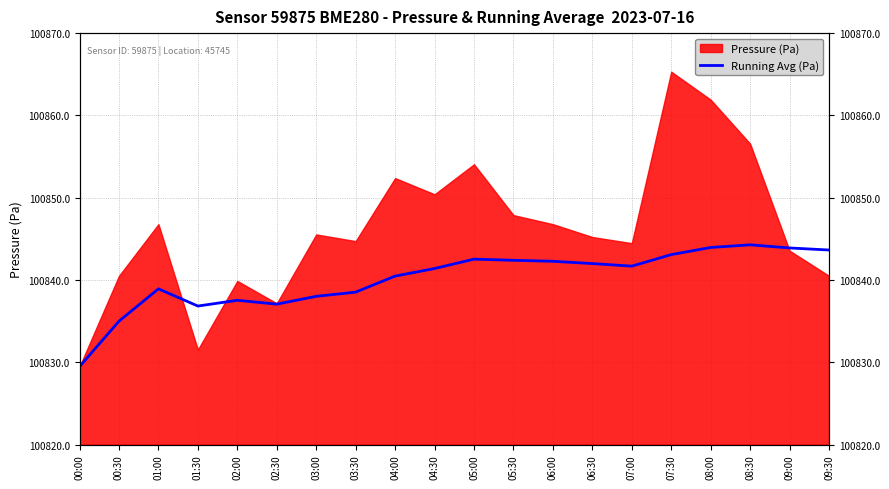

What is the difference between the values at 01:00 and 07:00?

2.8